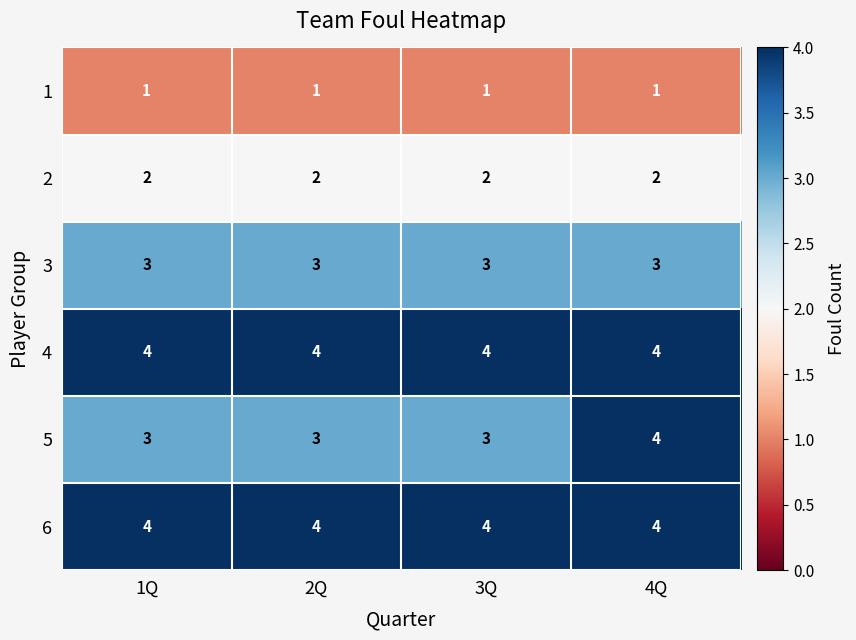

How many data points does each series have?

4